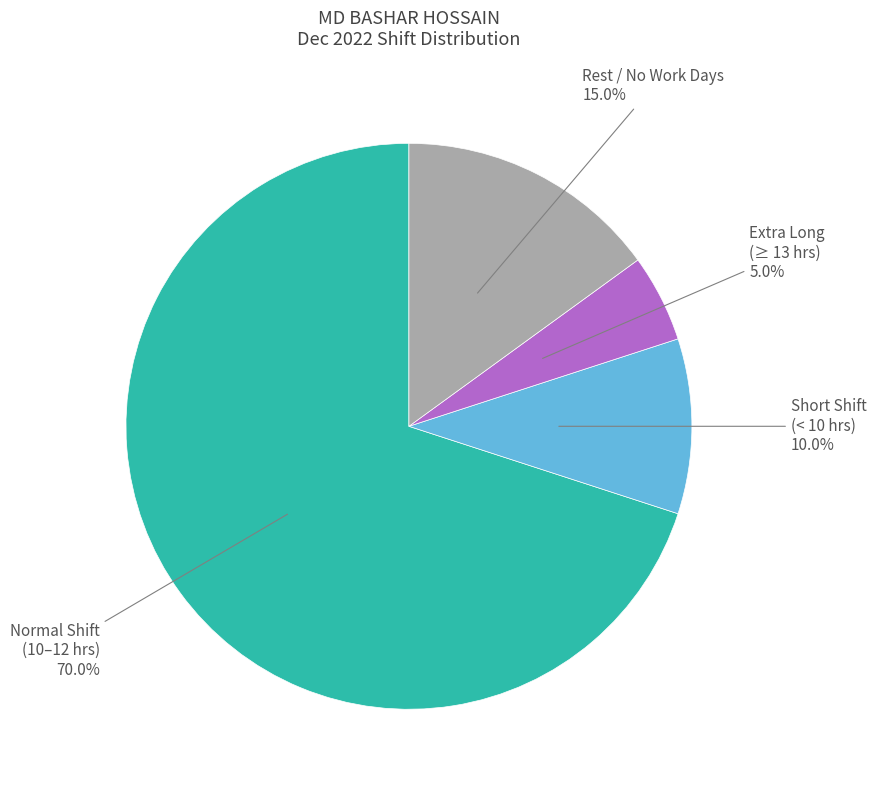

Does any single category account for the majority?

Yes